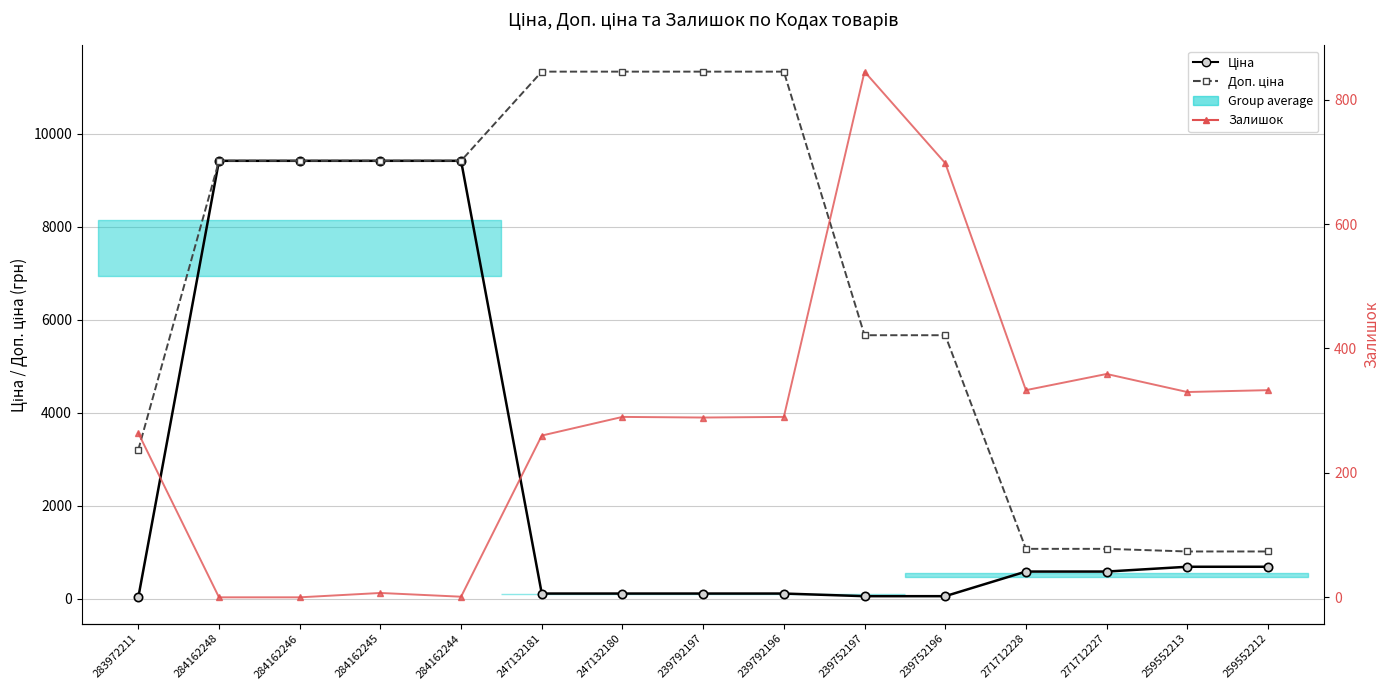

What is the maximum value shown in the chart?

11334.0